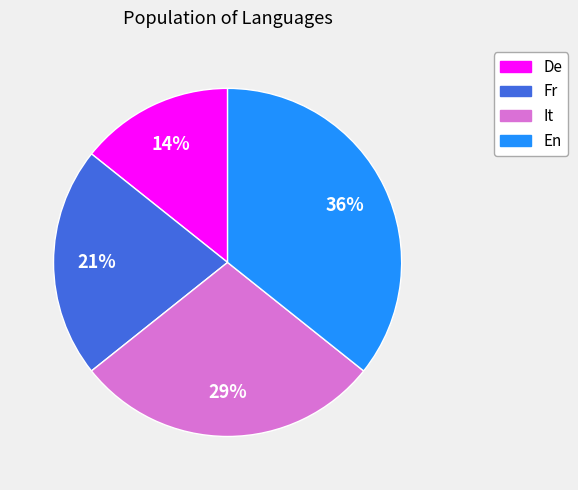

What is the smallest slice in the pie chart?

De